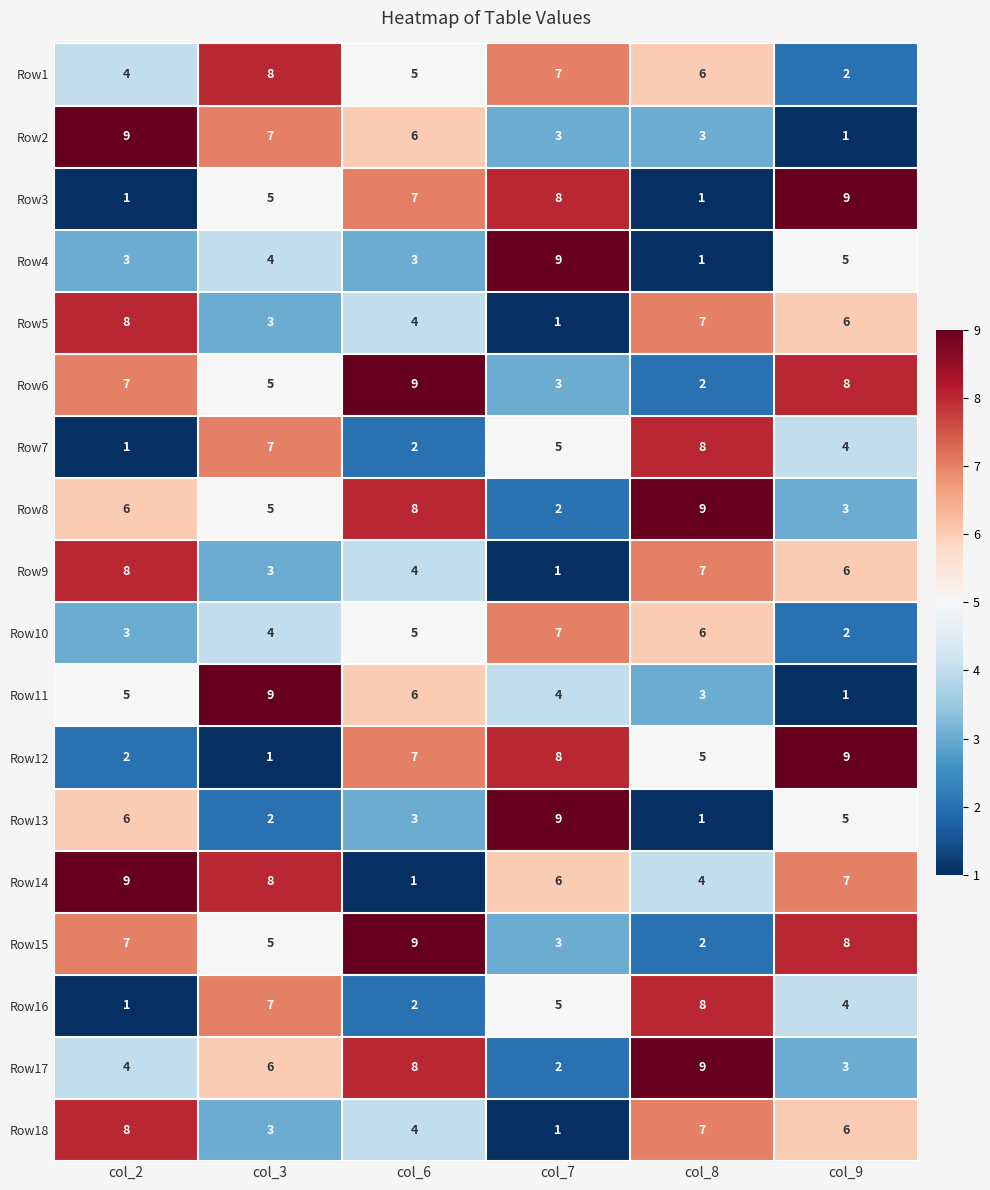

Rank the categories by Row18 value from lowest to highest.

col_7, col_3, col_6, col_9, col_8, col_2